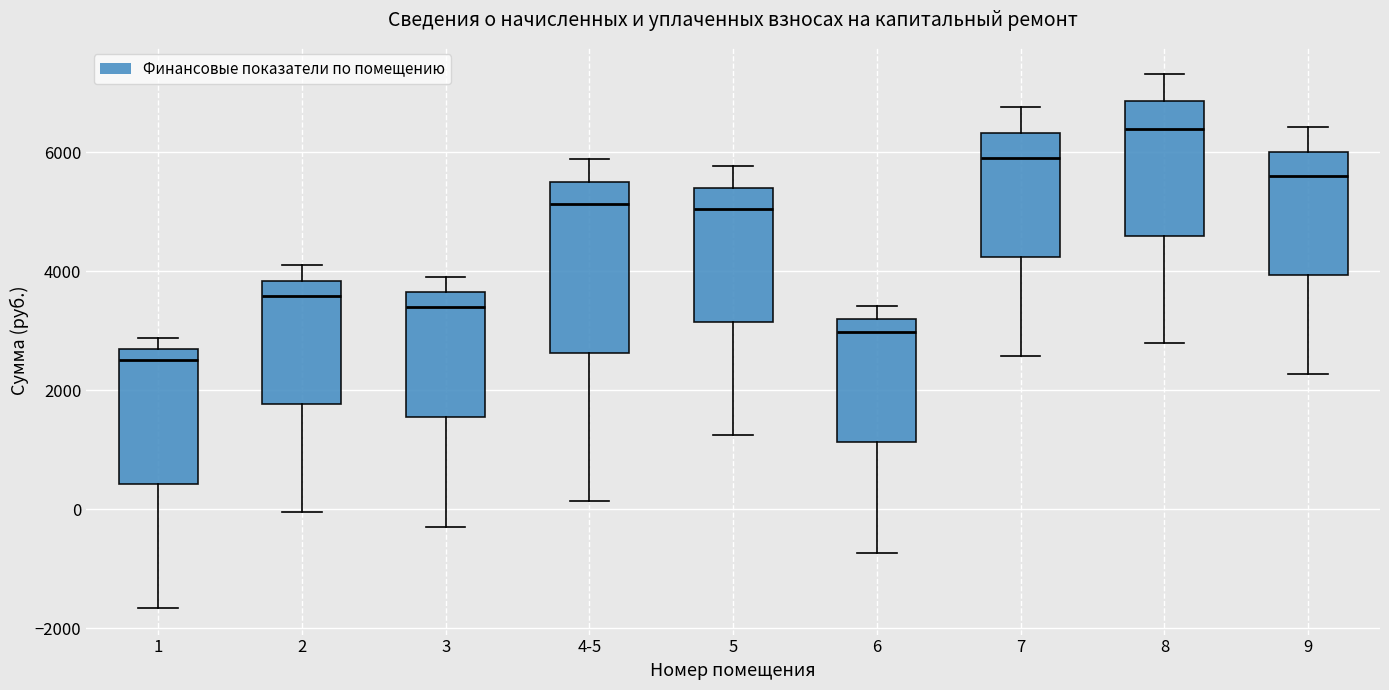

Where does the median line of the box for 8 sit on the y-axis? The values are not printed on the chart, so give them approximately, as read against the axis.

6400